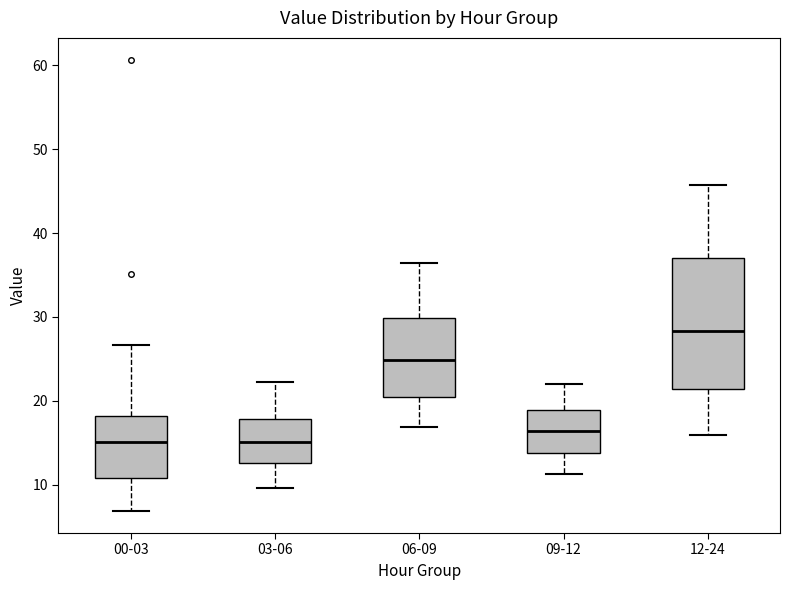

Reading left to right, transcribe this box plot: for each box, give where its median line is, the range the box spans, and where its two whiskers end, as read against the y-axis. The values are not printed on the chart, so give them approximately, as read against the axis.

00-03: median 15, box 11 to 18, whiskers 7 to 27
03-06: median 15, box 13 to 18, whiskers 10 to 22
06-09: median 25, box 20 to 30, whiskers 17 to 36
09-12: median 16, box 14 to 19, whiskers 11 to 22
12-24: median 28, box 21 to 37, whiskers 16 to 46